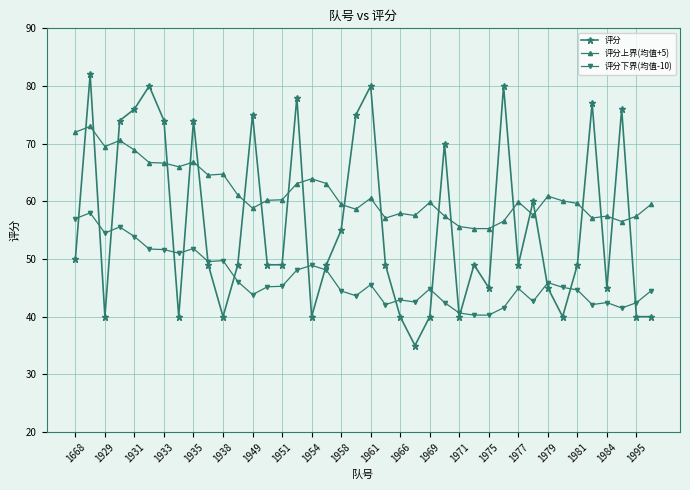

List the series in order of their overall mean, highest first.

评分上界(均值+5), 评分, 评分下界(均值-10)